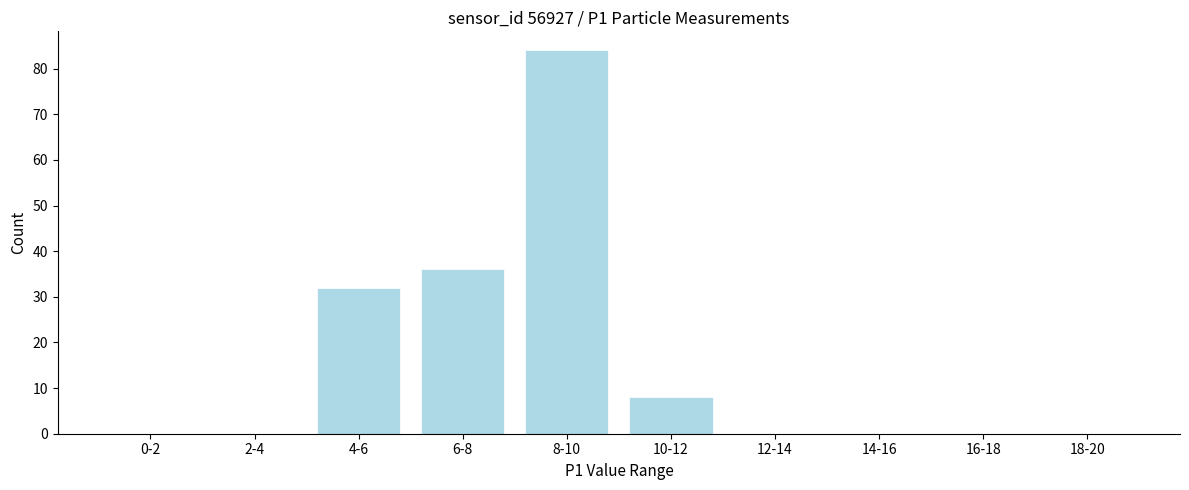

Reading left to right, list all the values displayed in this chart.

0-2=0	2-4=0	4-6=32	6-8=36	8-10=84	10-12=8	12-14=0	14-16=0	16-18=0	18-20=0